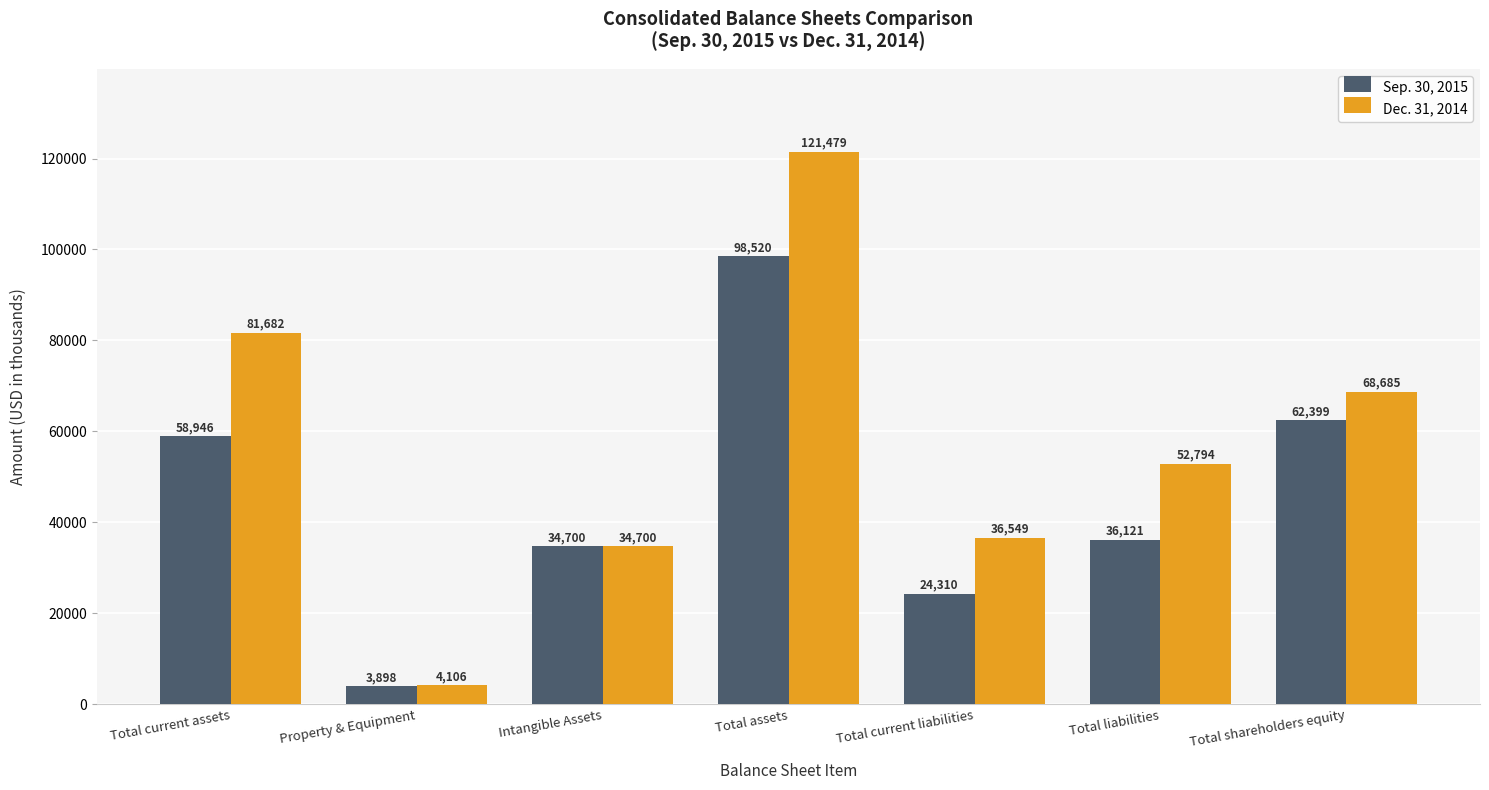

Between Intangible Assets and Total current liabilities, which series saw the biggest shift?

Sep. 30, 2015